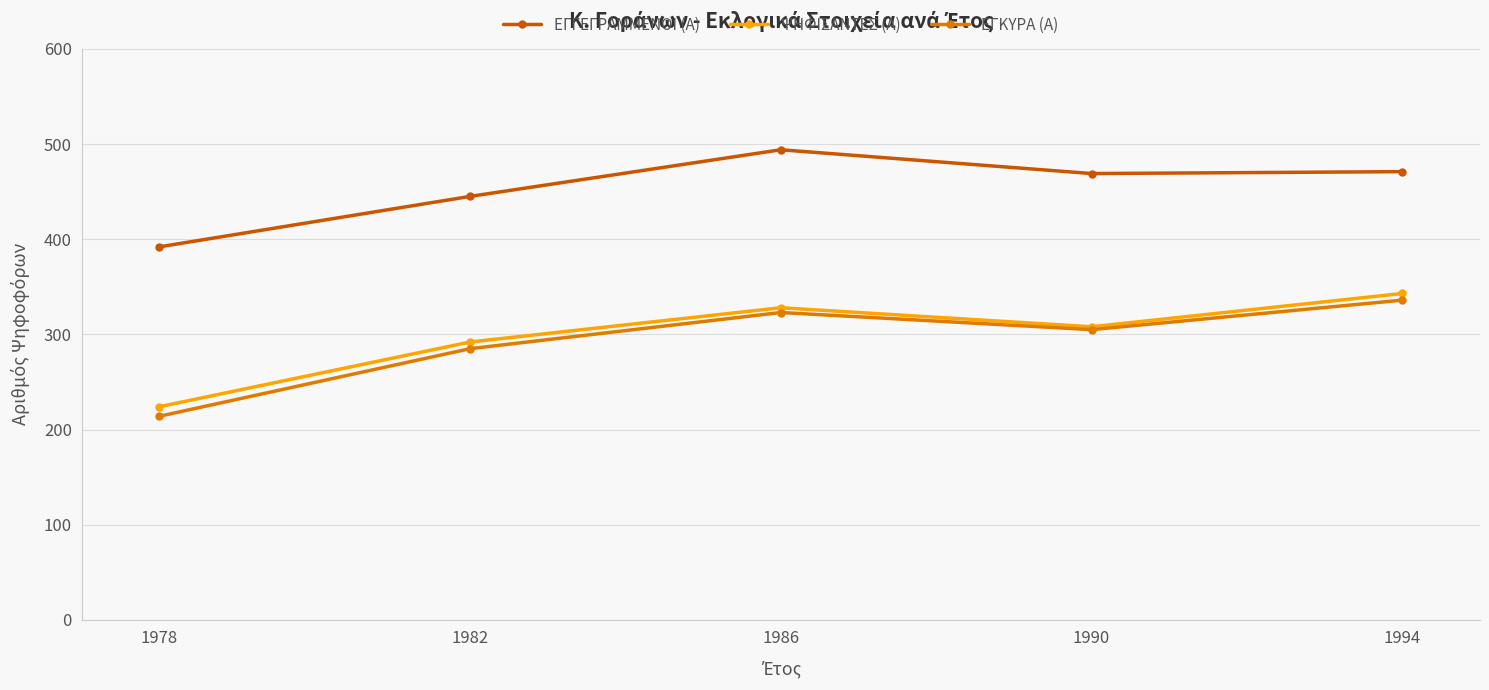

Is it true that ΨΗΦΙΣΑΝΤΕΣ (Α) equals 395 at 1982?

False